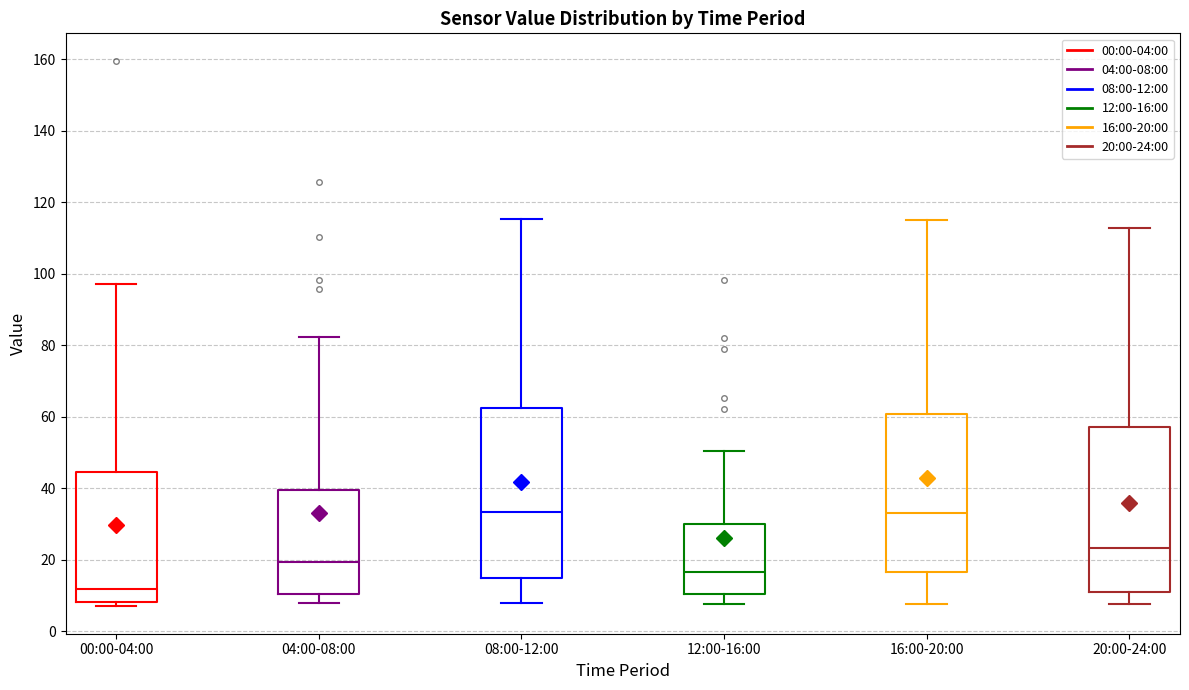

Reading left to right, read every box against the y-axis: the position of its median line, the range the box covers, and the ends of its whiskers. The values are not printed on the chart, so give them approximately, as read against the axis.

00:00-04:00: median 12, box 8 to 44, whiskers 6 to 98
04:00-08:00: median 20, box 10 to 40, whiskers 8 to 82
08:00-12:00: median 34, box 16 to 62, whiskers 8 to 116
12:00-16:00: median 16, box 10 to 30, whiskers 8 to 50
16:00-20:00: median 34, box 16 to 60, whiskers 8 to 116
20:00-24:00: median 24, box 12 to 58, whiskers 8 to 112